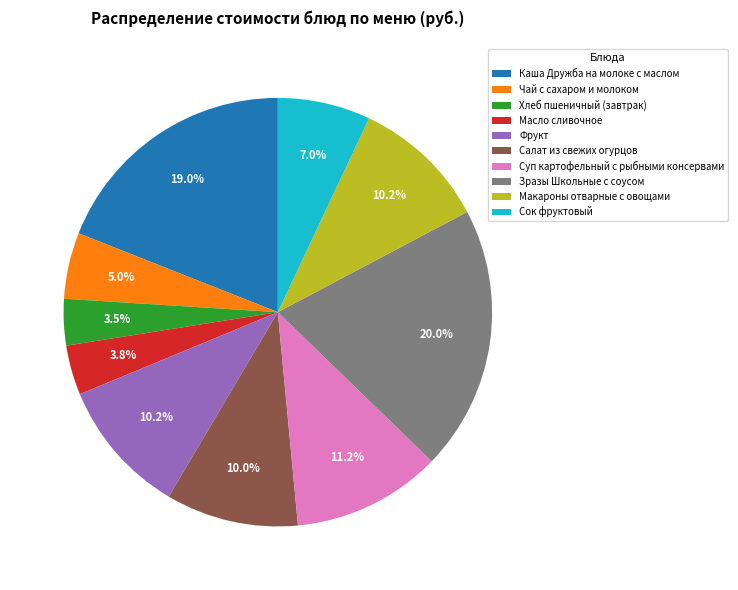

Which category has the biggest portion of the pie?

Зразы Школьные с соусом